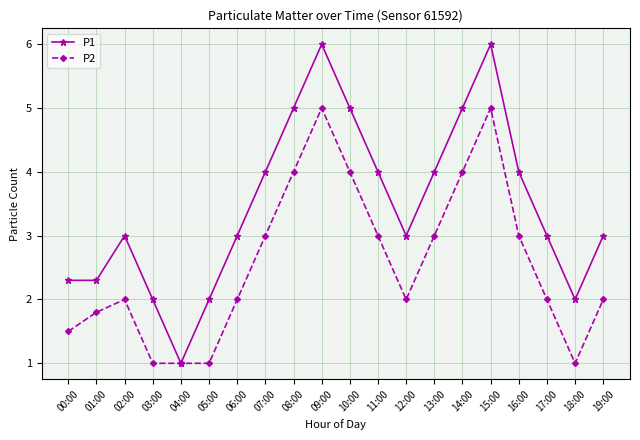

Reading left to right, extract all data points from this chart.

P1: 00:00=2.3	01:00=2.3	02:00=3.0	03:00=2.0	04:00=1.0	05:00=2.0	06:00=3.0	07:00=4.0	08:00=5.0	09:00=6.0	10:00=5.0	11:00=4.0	12:00=3.0	13:00=4.0	14:00=5.0	15:00=6.0	16:00=4.0	17:00=3.0	18:00=2.0	19:00=3.0
P2: 00:00=1.5	01:00=1.8	02:00=2.0	03:00=1.0	04:00=1.0	05:00=1.0	06:00=2.0	07:00=3.0	08:00=4.0	09:00=5.0	10:00=4.0	11:00=3.0	12:00=2.0	13:00=3.0	14:00=4.0	15:00=5.0	16:00=3.0	17:00=2.0	18:00=1.0	19:00=2.0